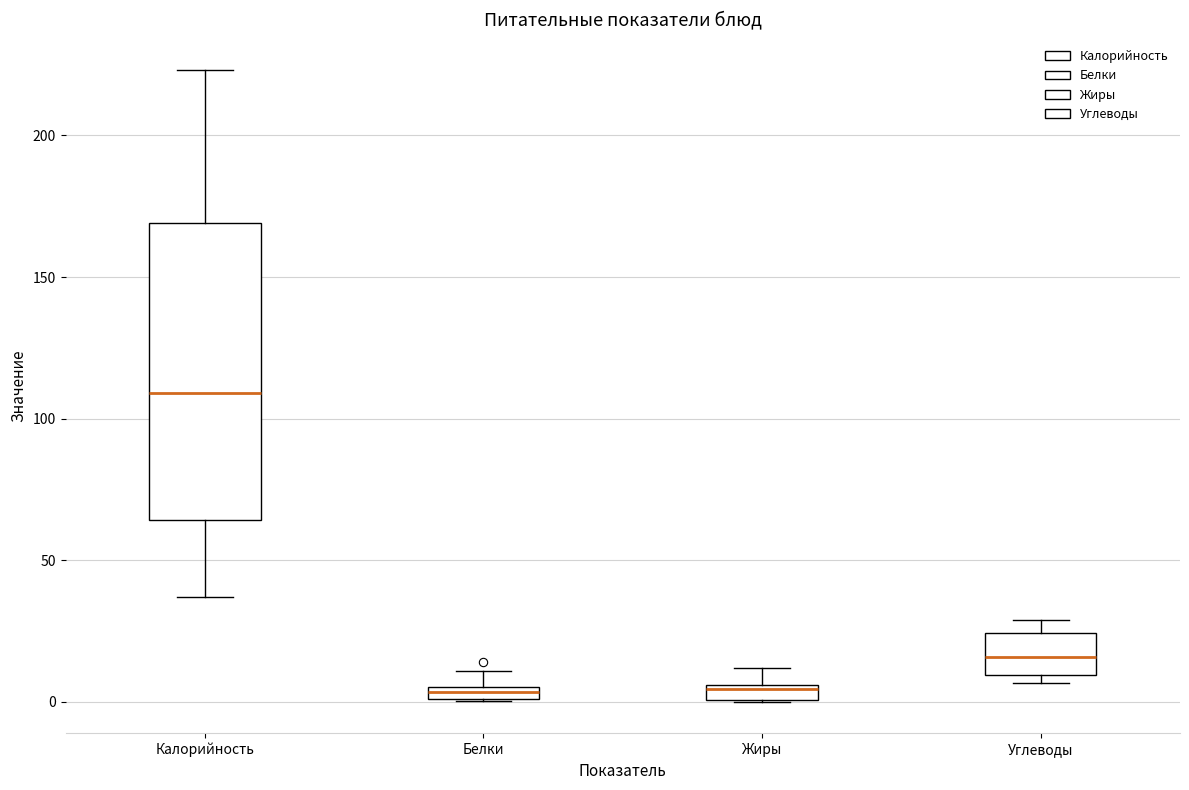

Where does the median line of the box for Углеводы sit on the y-axis? The values are not printed on the chart, so give them approximately, as read against the axis.

15